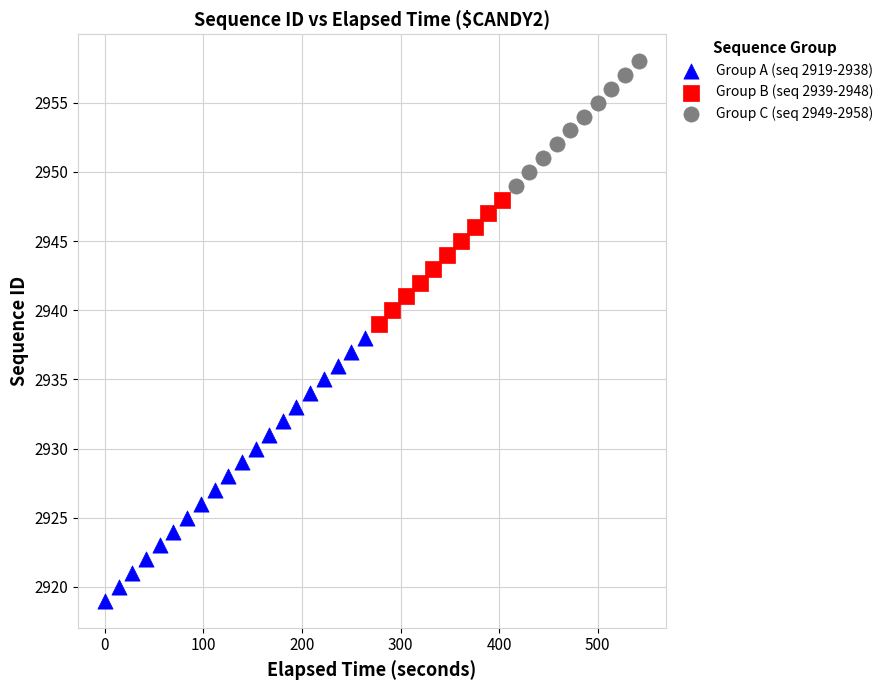

Which series contains the highest Y value?

Group C (seq 2949-2958)